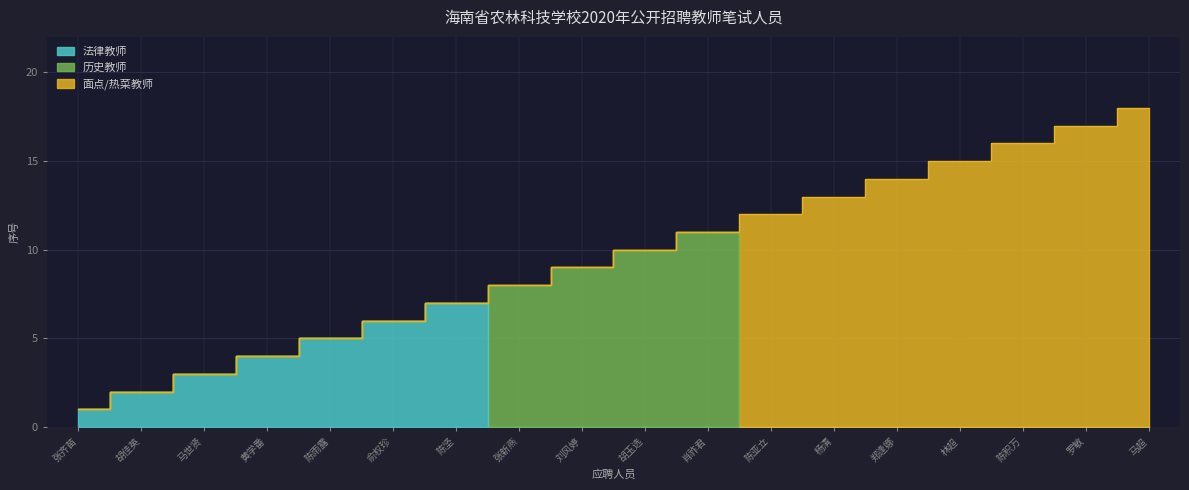

The value of 历史教师 at 刘风婷 is 9. True or false?

True